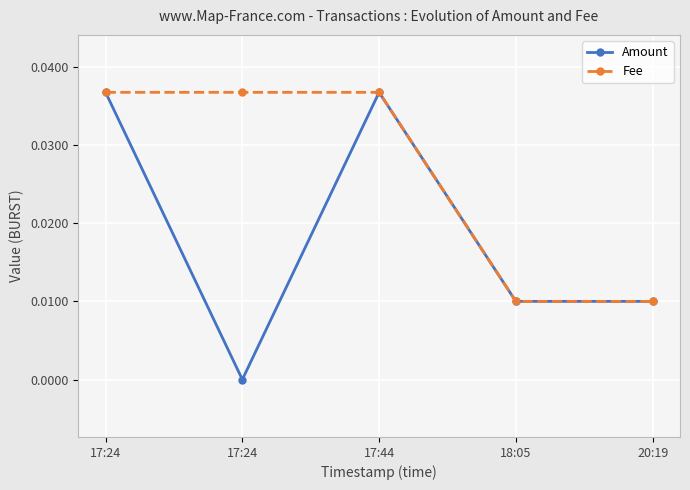

Which series has the largest range (max minus min)?

Amount